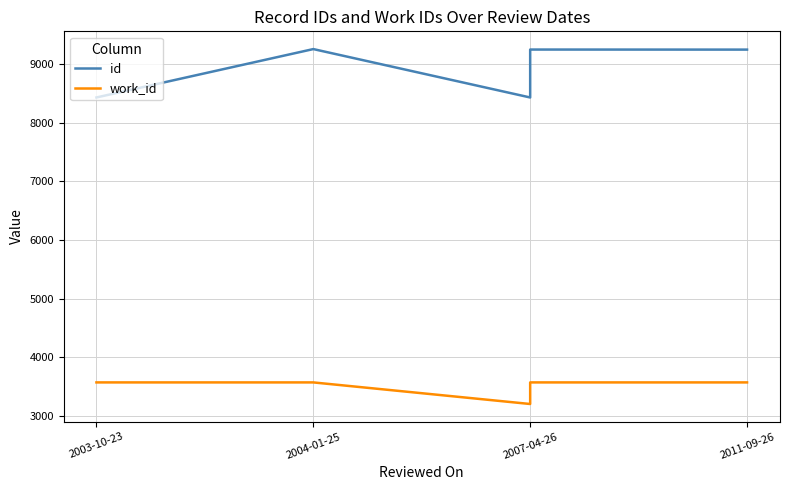

What is the smallest value displayed?

3204